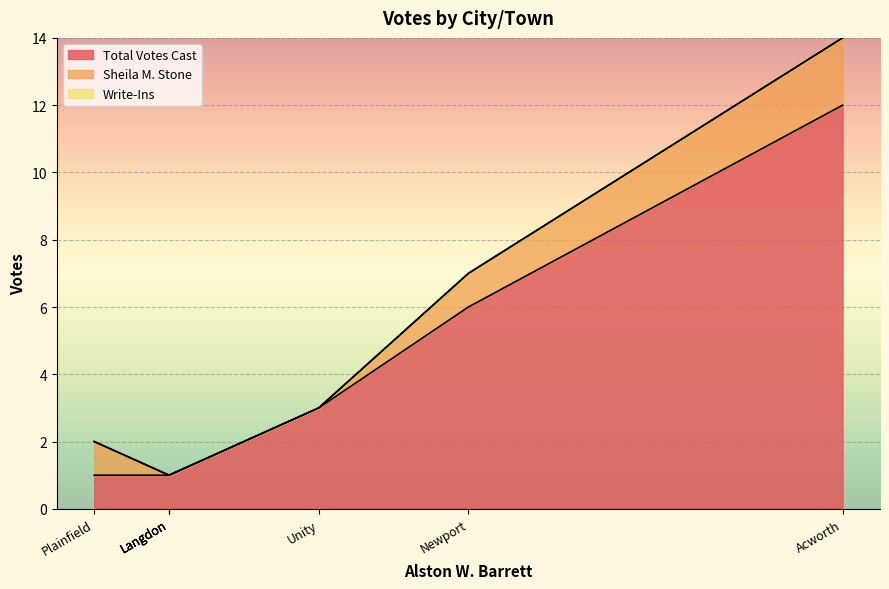

Does the chart display data point markers on the line(s)?

No